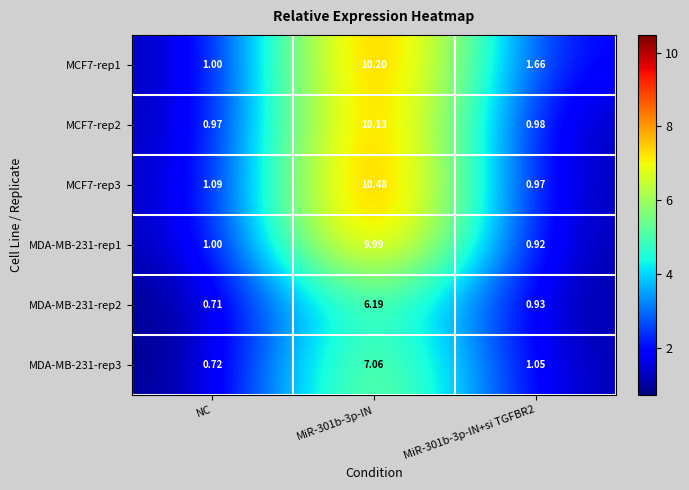

At which label is MDA-MB-231-rep1 closest to 5?

NC